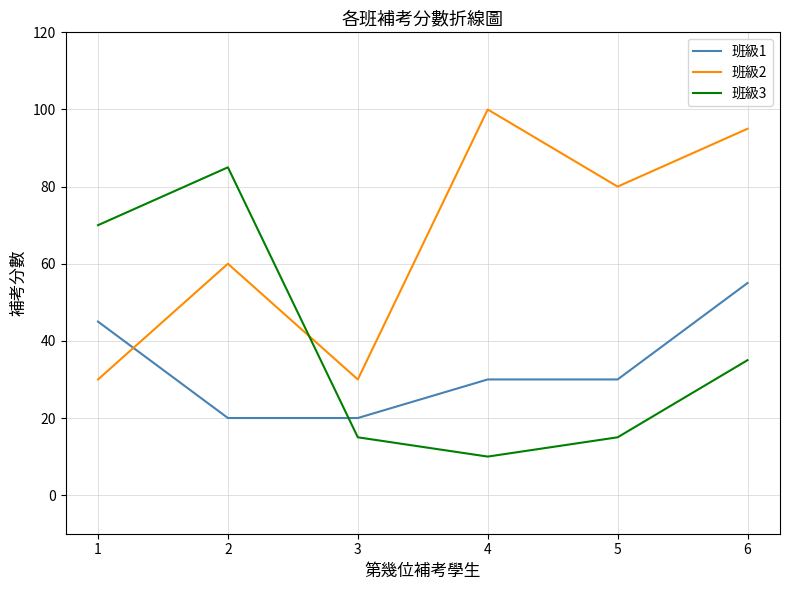

In 班級2, how many points are higher than both neighbors (excluding endpoints)?

2